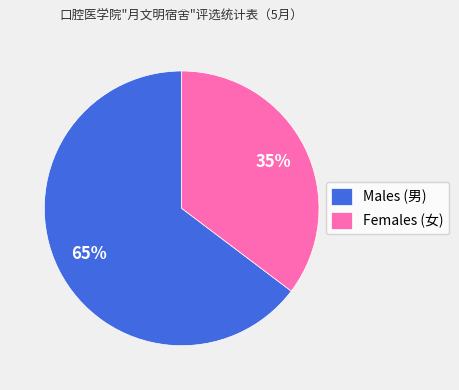

What is the ratio of the value at Females (女) to the value at Males (男)?

0.5